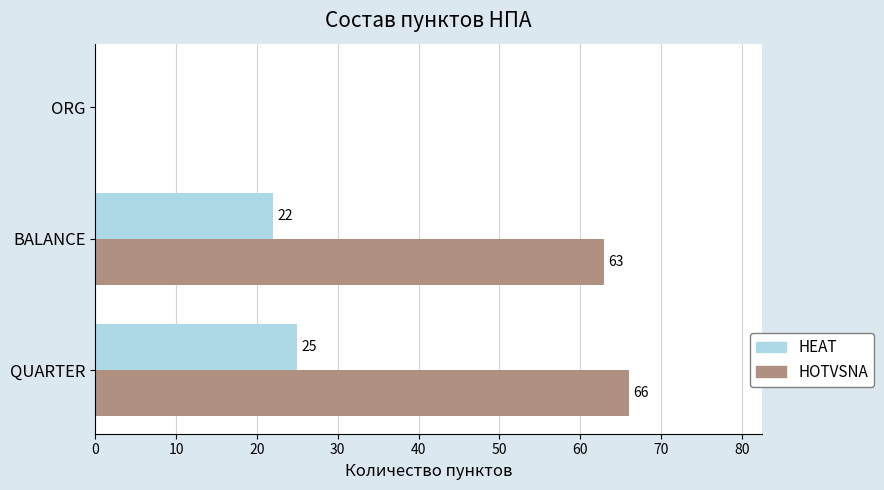

What are all the series names shown in the legend?

HEAT, HOTVSNA